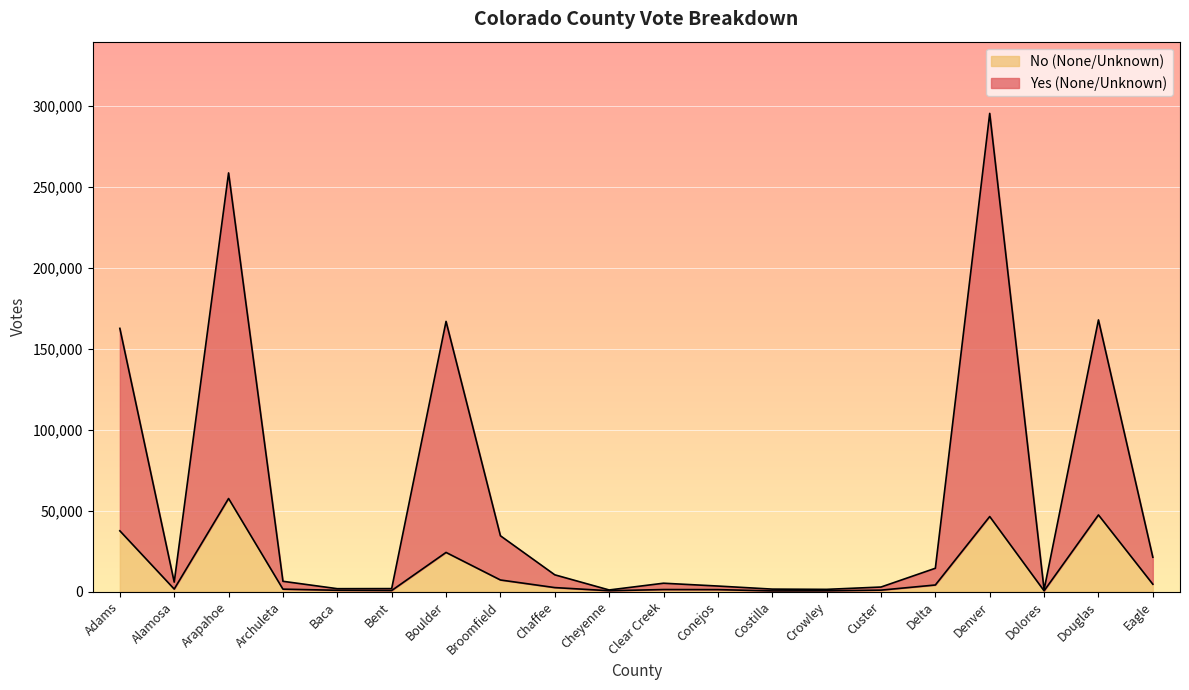

List the labels in order of No (None/Unknown) value, smallest first.

Costilla, Dolores, Crowley, Cheyenne, Bent, Baca, Custer, Conejos, Clear Creek, Archuleta, Alamosa, Chaffee, Delta, Eagle, Broomfield, Boulder, Adams, Denver, Douglas, Arapahoe